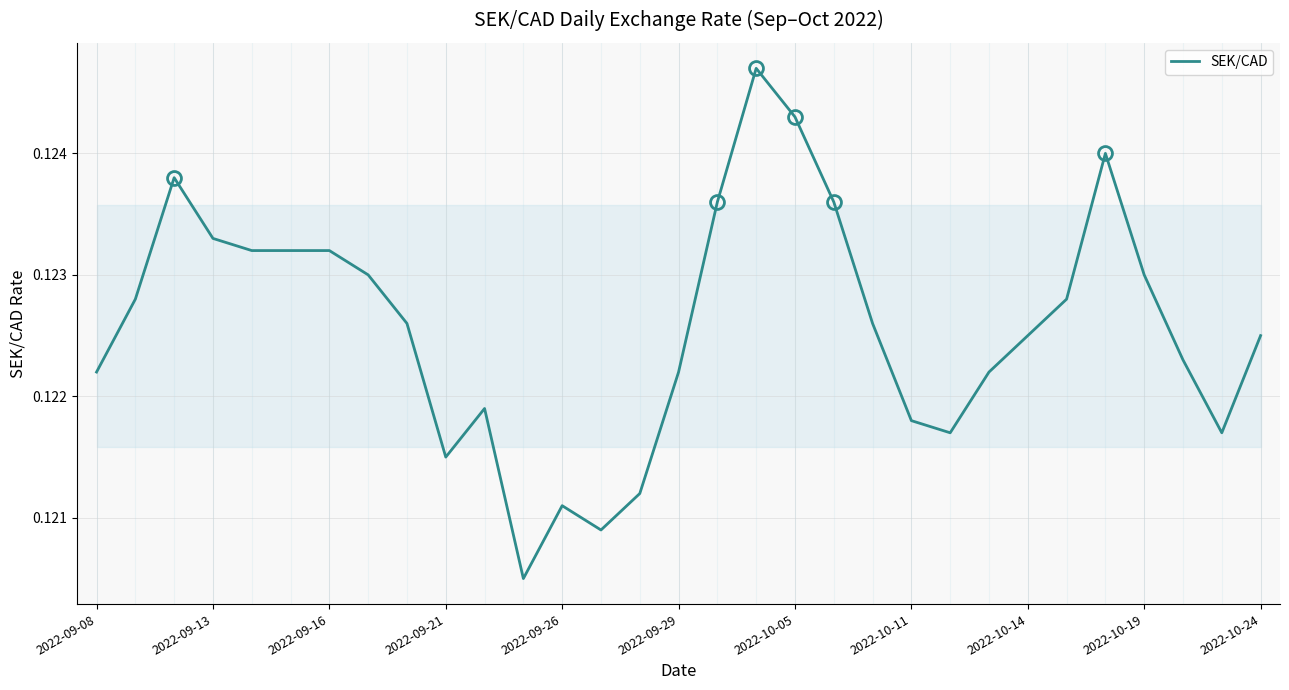

Count the values in the range 0 to 1.

31